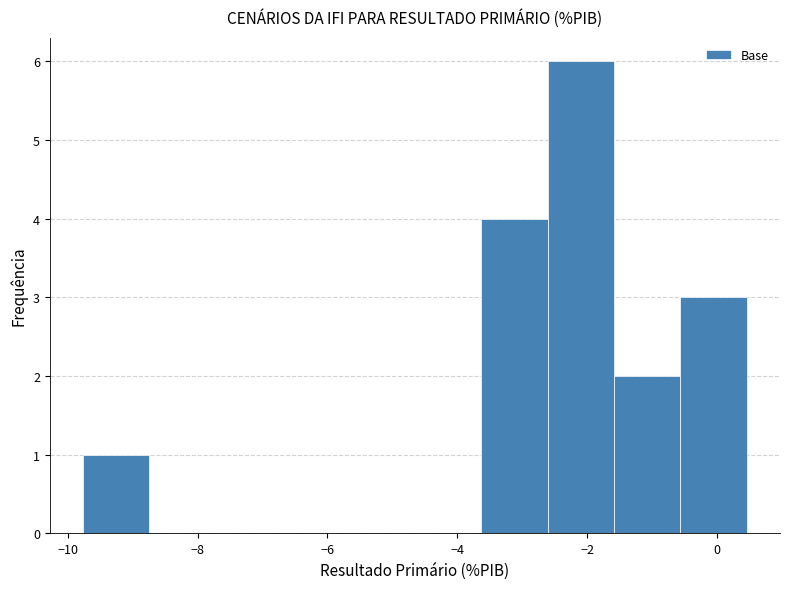

Reading left to right, transcribe this chart: for each bar, give the range it covers on the x-axis and its height. Neither the bar edges nor the heights are printed on the chart, so give them approximately, as read against the axes.

-9.8 to -8.8: 1
-8.8 to -7.8: 0
-7.8 to -6.6: 0
-6.6 to -5.6: 0
-5.6 to -4.6: 0
-4.6 to -3.6: 0
-3.6 to -2.6: 4
-2.6 to -1.6: 6
-1.6 to -0.6: 2
-0.6 to 0.4: 3